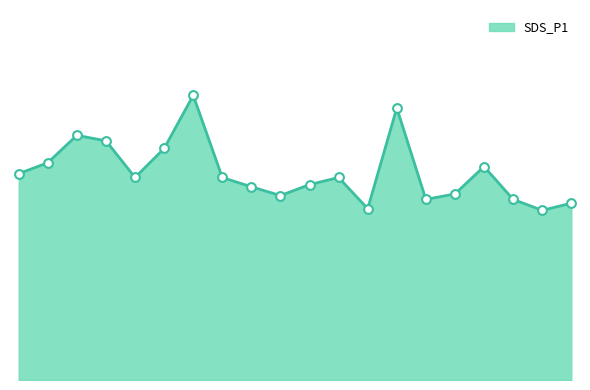

Does the chart have visible grid lines?

No